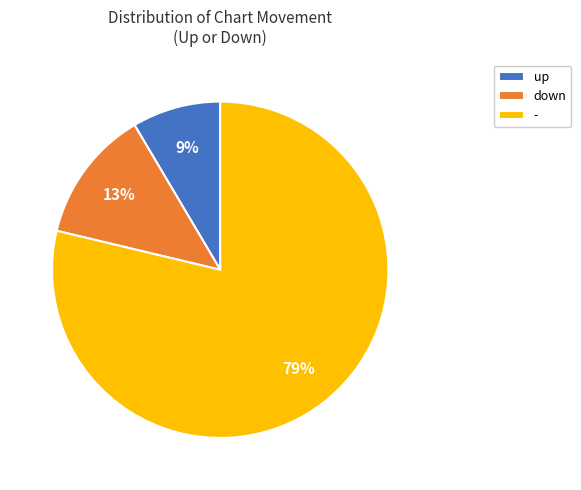

Is the sum of up and down greater than half?

No